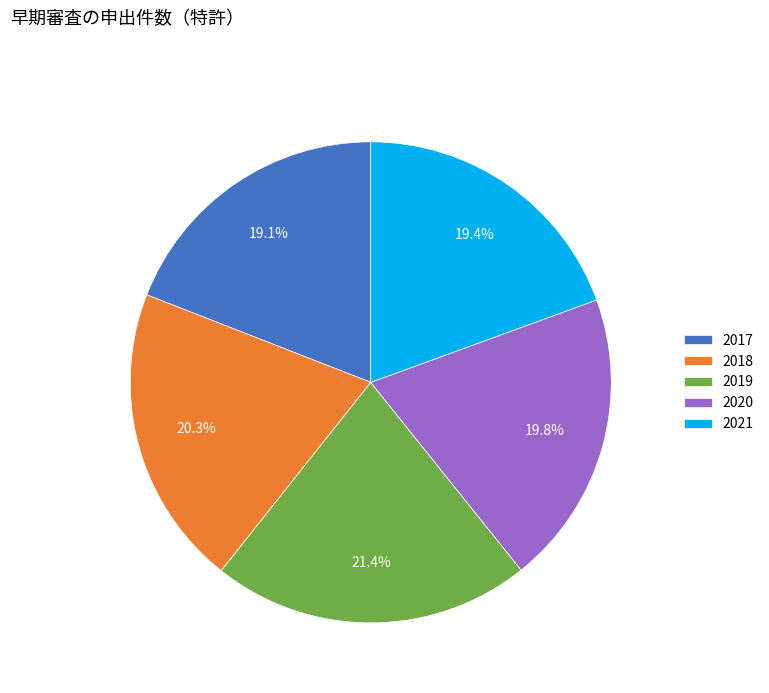

To the nearest percent, what is the combined percentage of 2018 and 2019?

42%